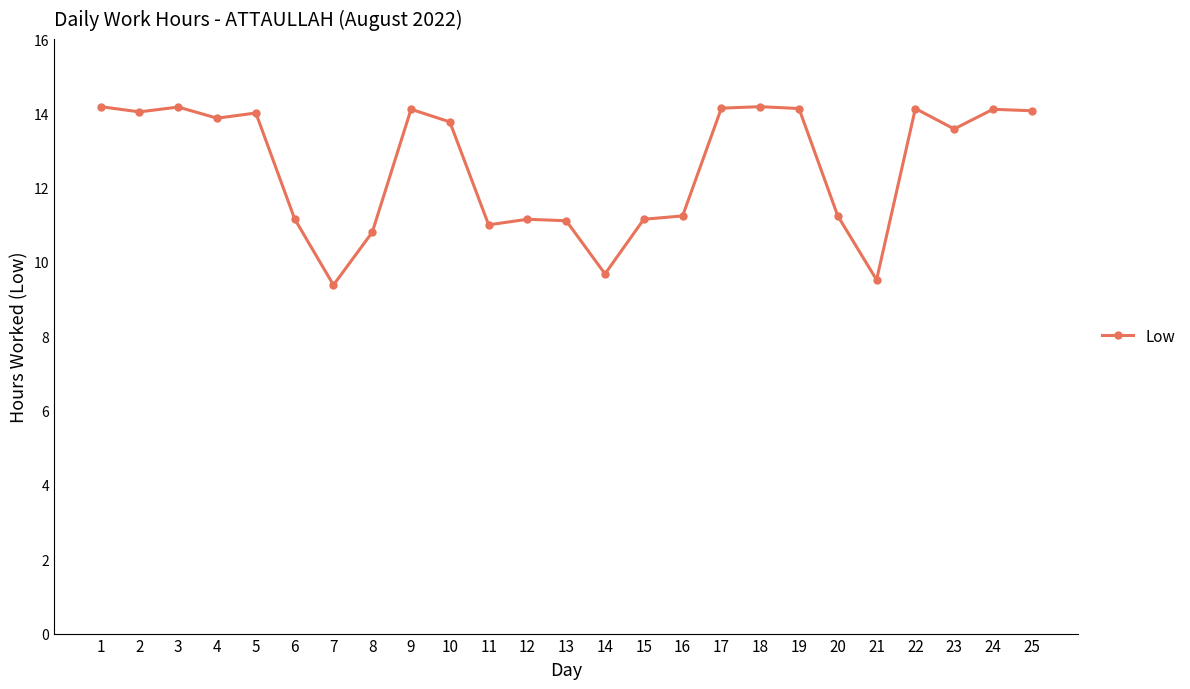

Is this an area chart (filled region under the line)?

No